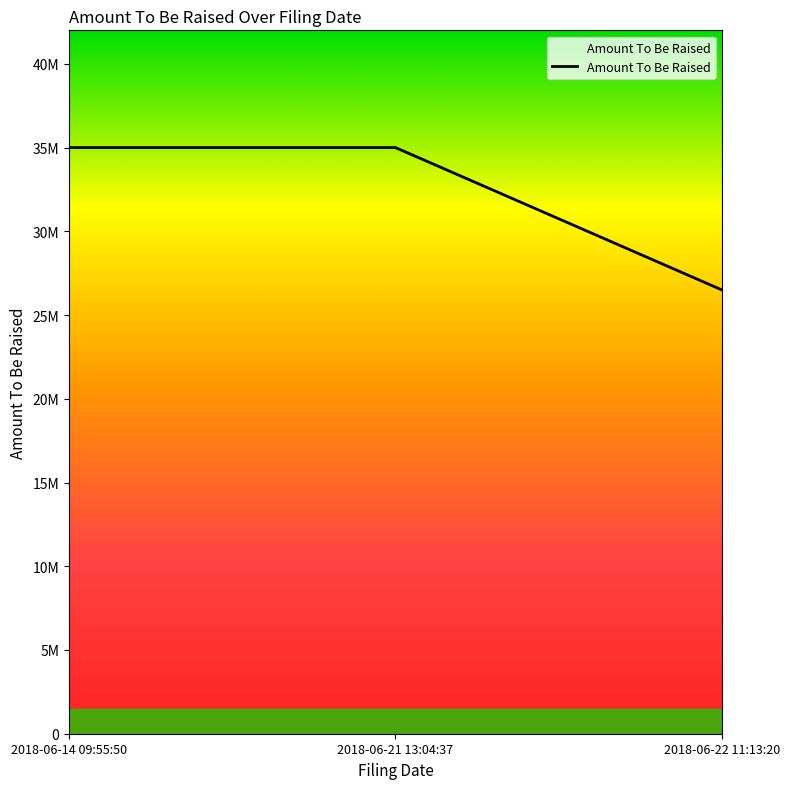

Is this an area chart (filled region under the line)?

Yes